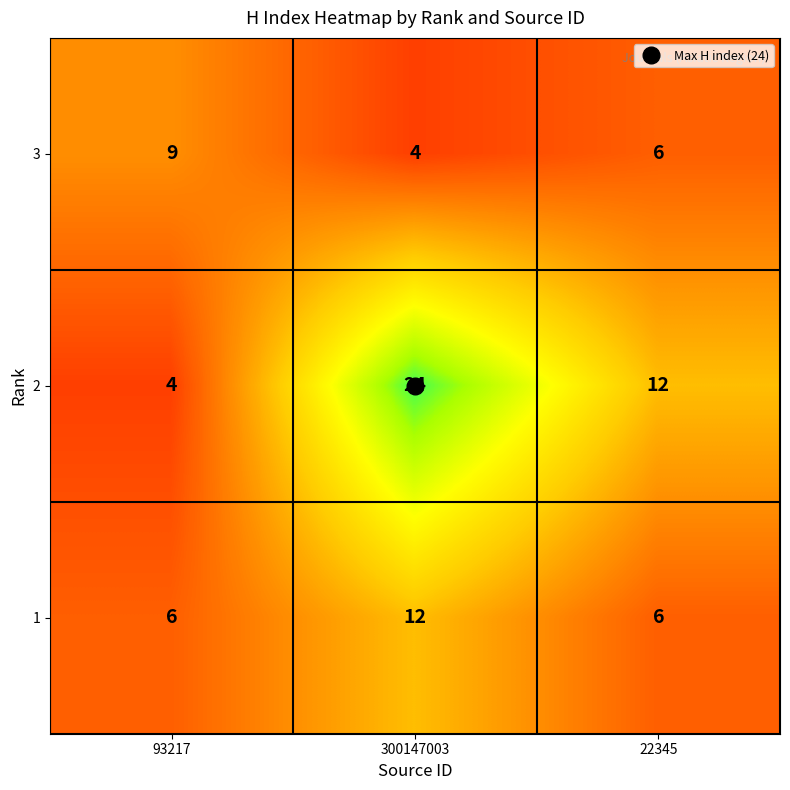

At which label is 2 closest to 14?

22345